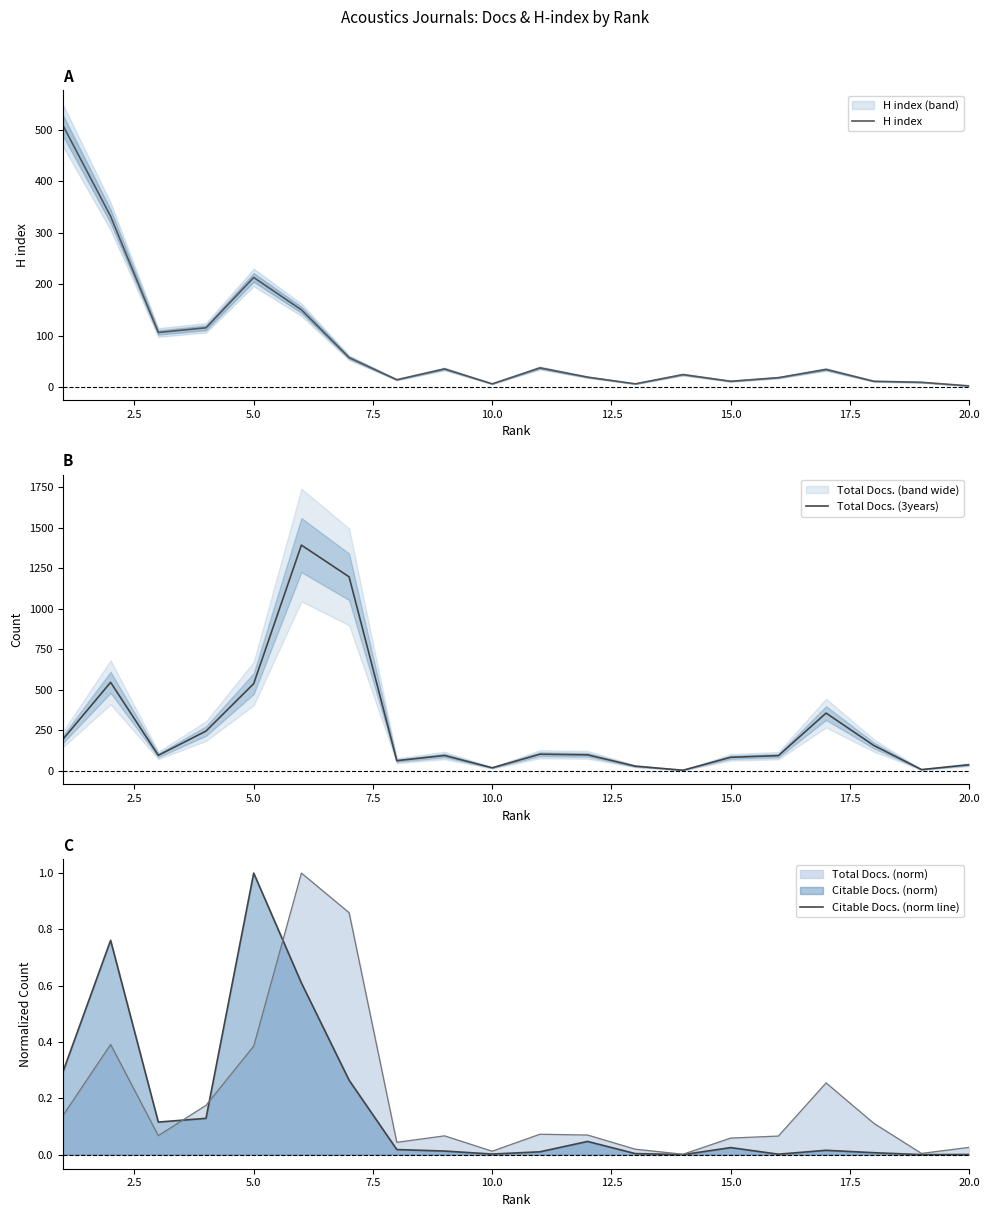

How many categories are shown in the chart?

20